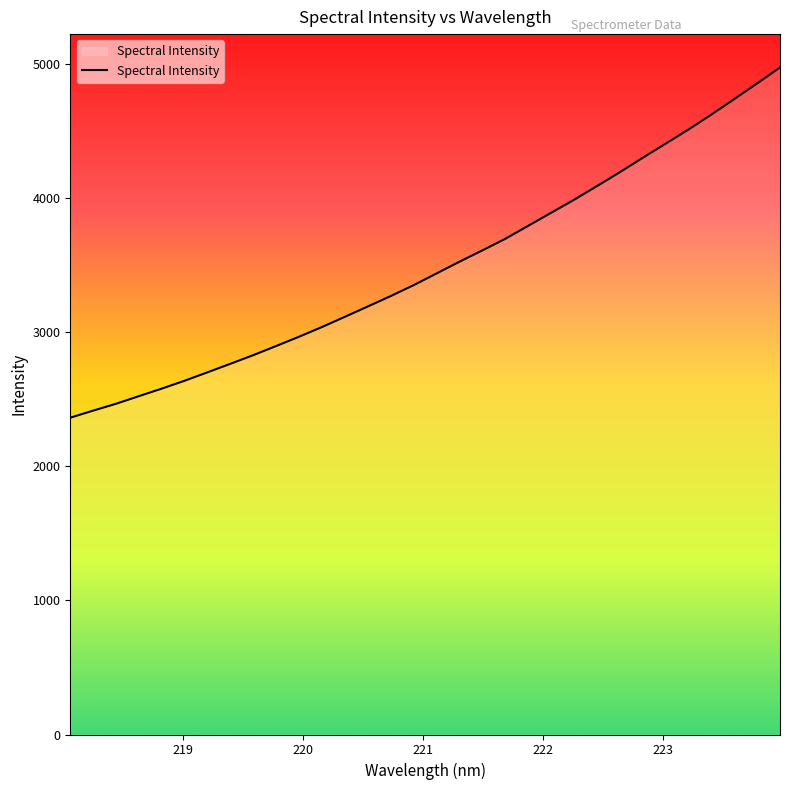

What is the difference between the maximum and minimum values?

2610.9